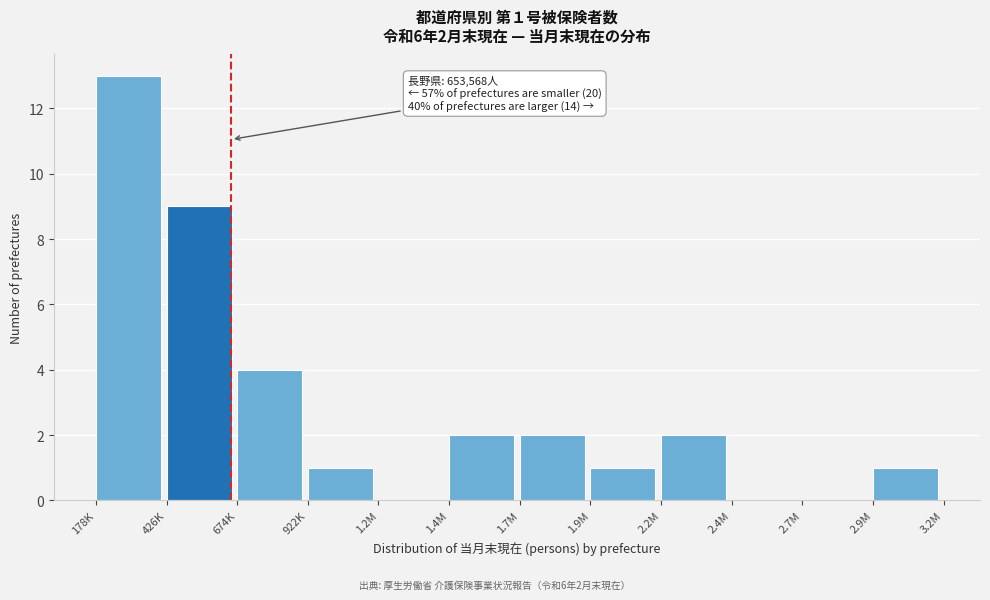

Reading left to right, extract all data points from this chart.

178K=13	426K=9	674K=4	922K=1	1.2M=0	1.4M=2	1.7M=2	1.9M=1	2.2M=2	2.4M=0	2.7M=0	2.9M=1